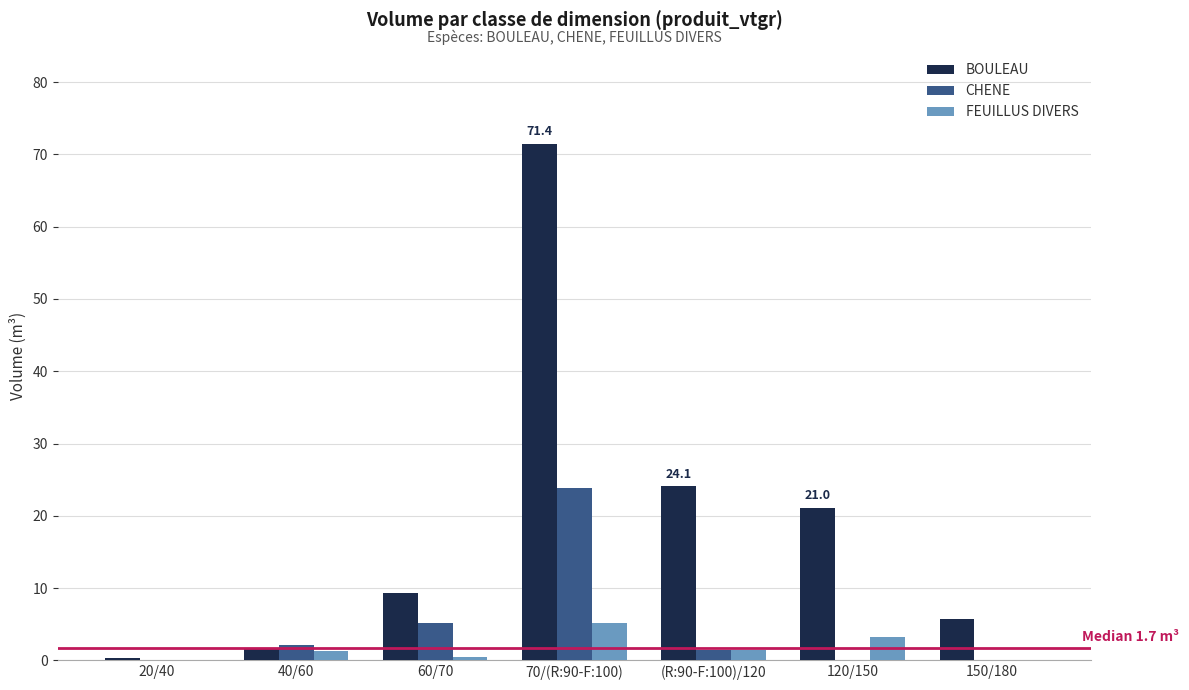

What is the sum of the BOULEAU values at 70/(R:90-F:100) and 120/150?

92.5